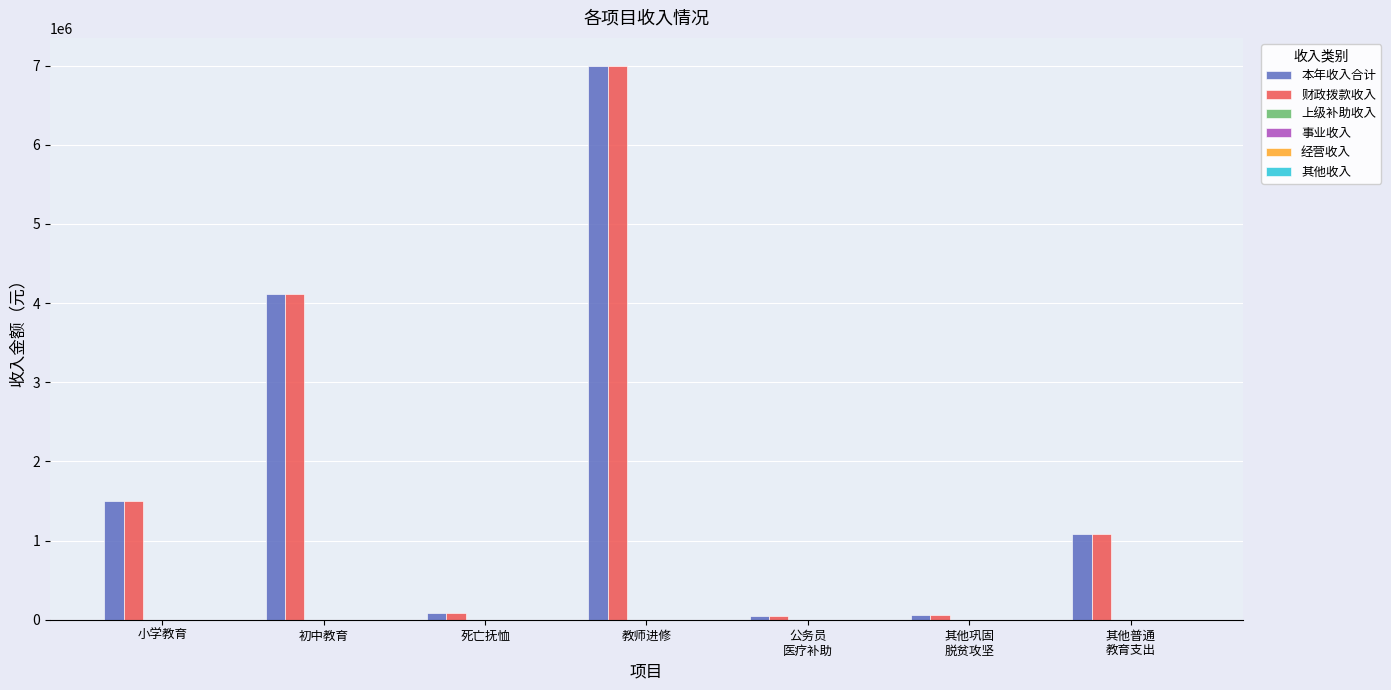

Count the number of categories in the chart.

7